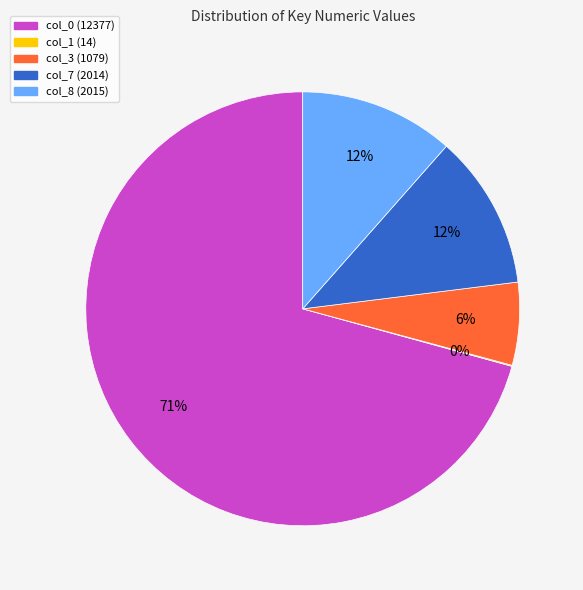

Between col_0 (12377) and col_8 (2015), which is larger?

col_0 (12377)